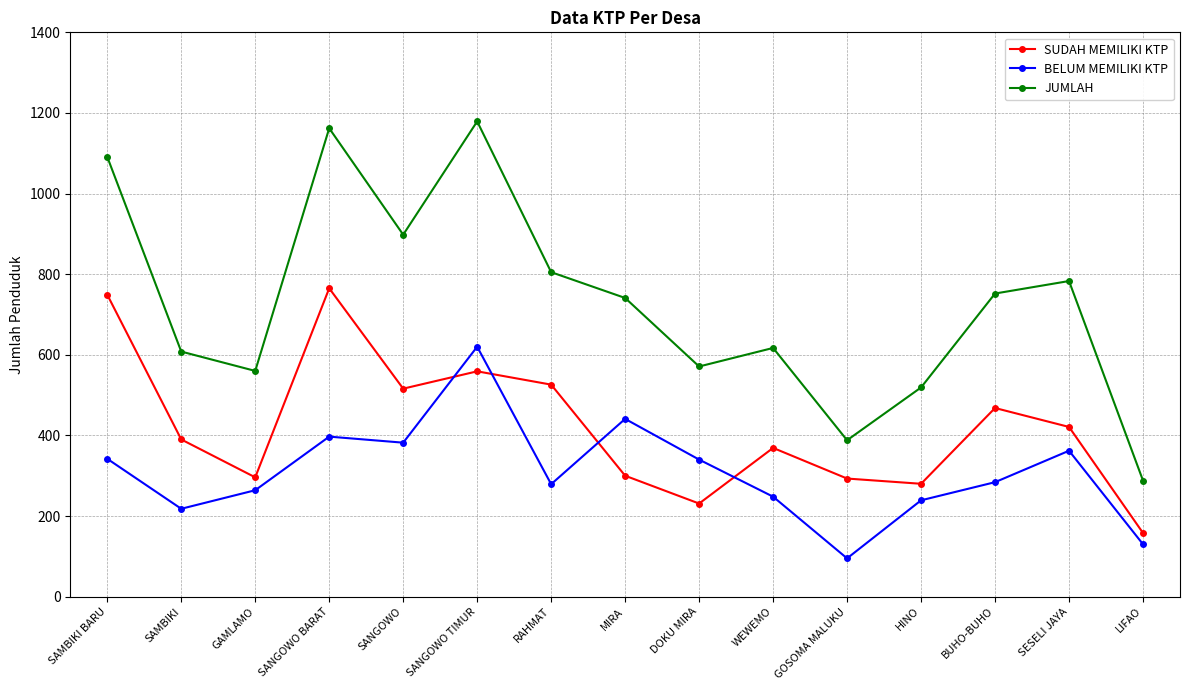

True or false: JUMLAH and BELUM MEMILIKI KTP cross at least once.

False